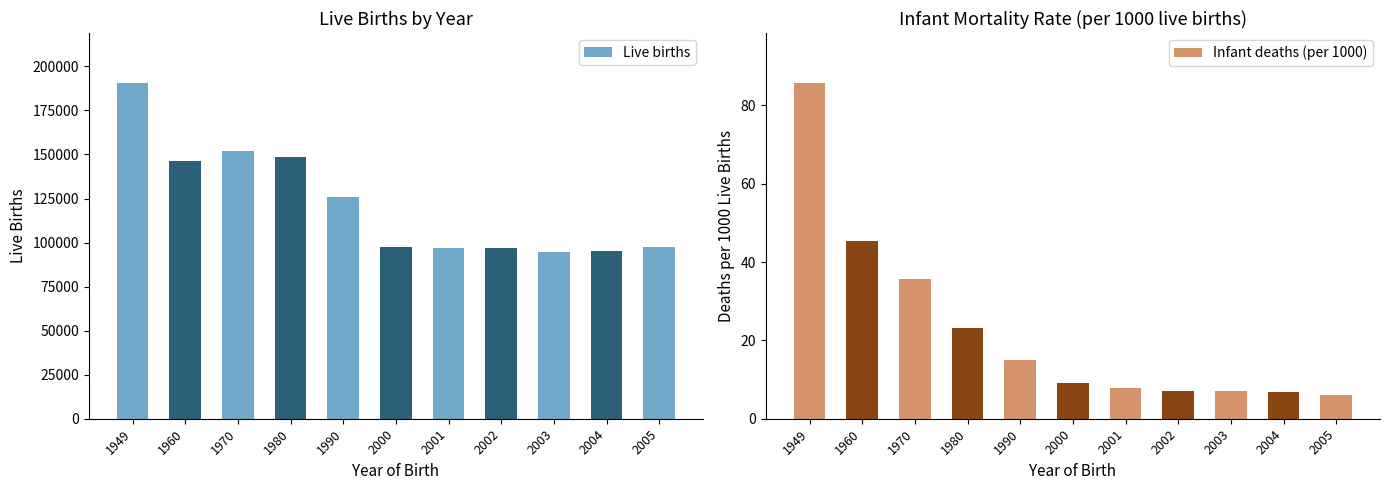

Reading left to right, transcribe all the data shown in this chart.

Live births: 190398.0	146461.0	151819.0	148673.0	125679.0	97597.0	97047.0	96804.0	94647.0	95137.0	97496.0
Infant deaths (per 1000): 85.6	45.3	35.7	23.2	14.9	9.1	7.9	7.2	7.1	6.7	6.0